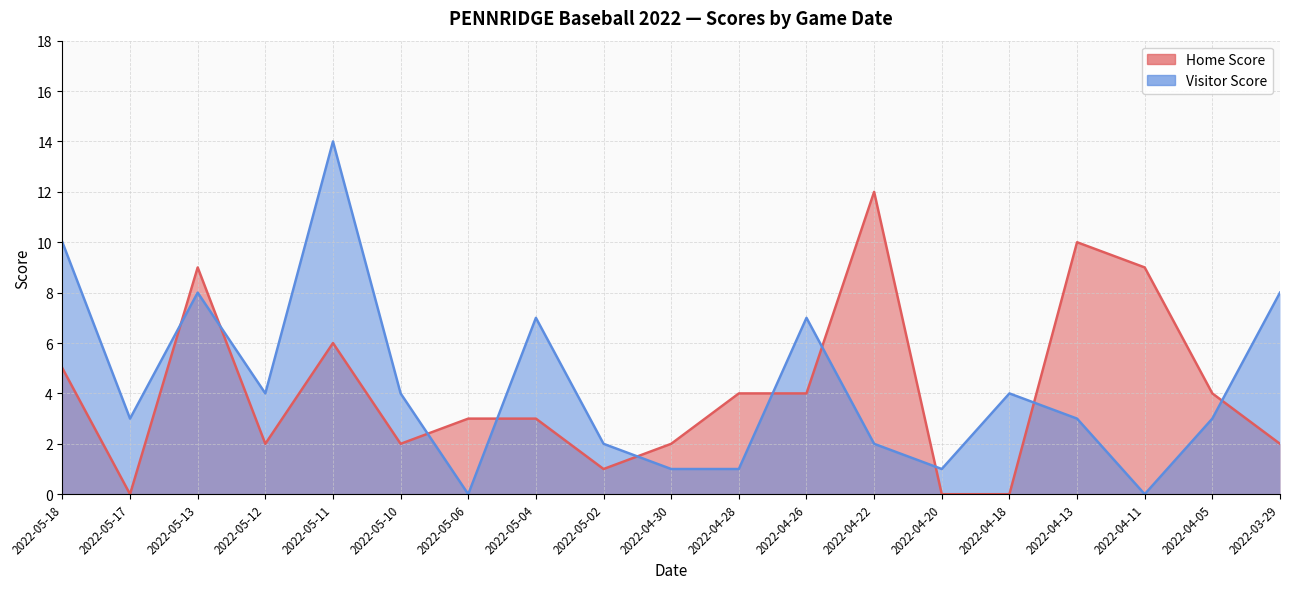

True or false: Home Score and Visitor Score intersect in this chart.

True